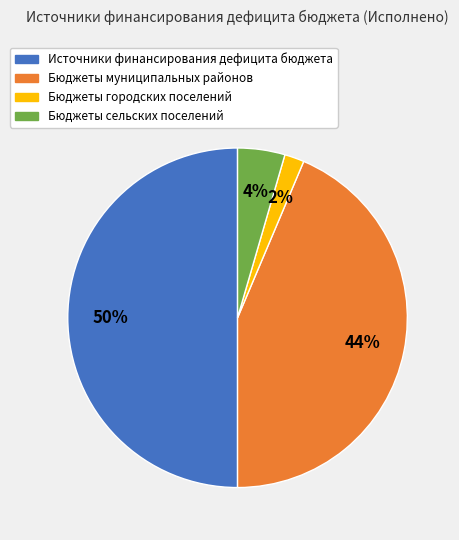

Does Бюджеты сельских поселений represent more than half of the total?

No